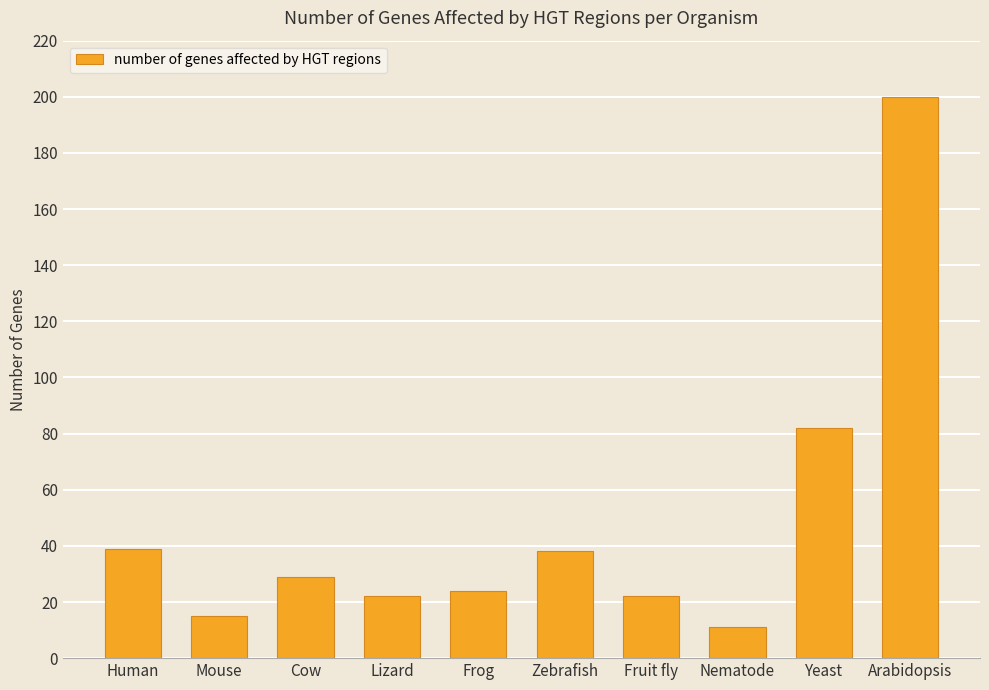

What is the label of the 9th bar from the left?

Yeast